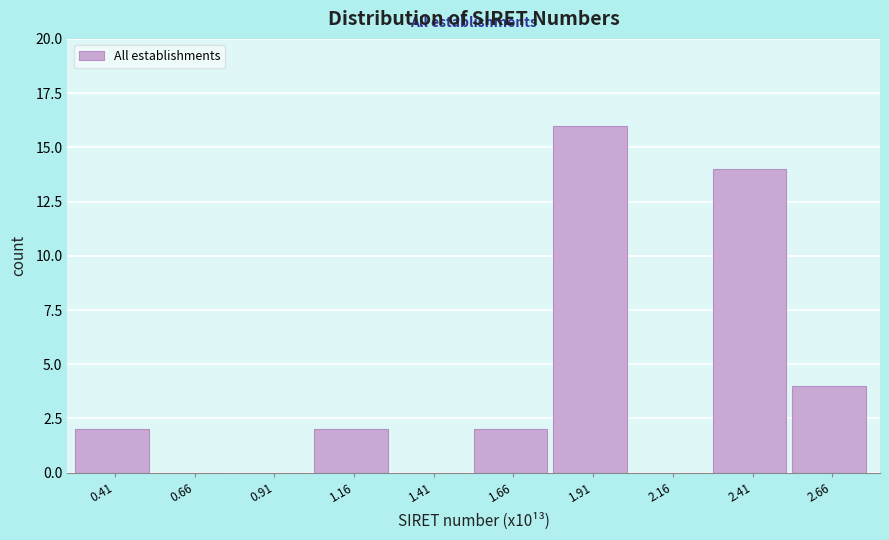

Reading right to left, what are all the values shown in this chart?

2.66=4	2.41=14	2.16=0	1.91=16	1.66=2	1.41=0	1.16=2	0.91=0	0.66=0	0.41=2